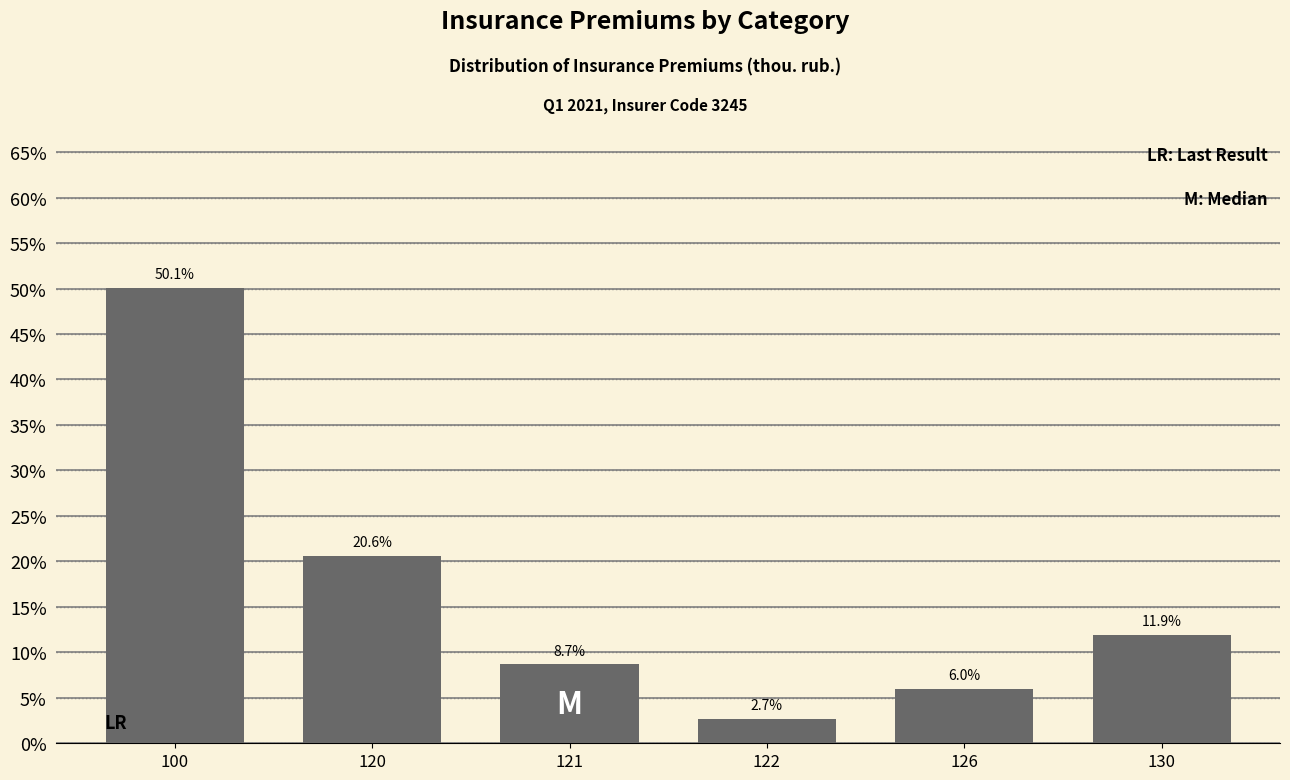

Are the bars horizontal?

No